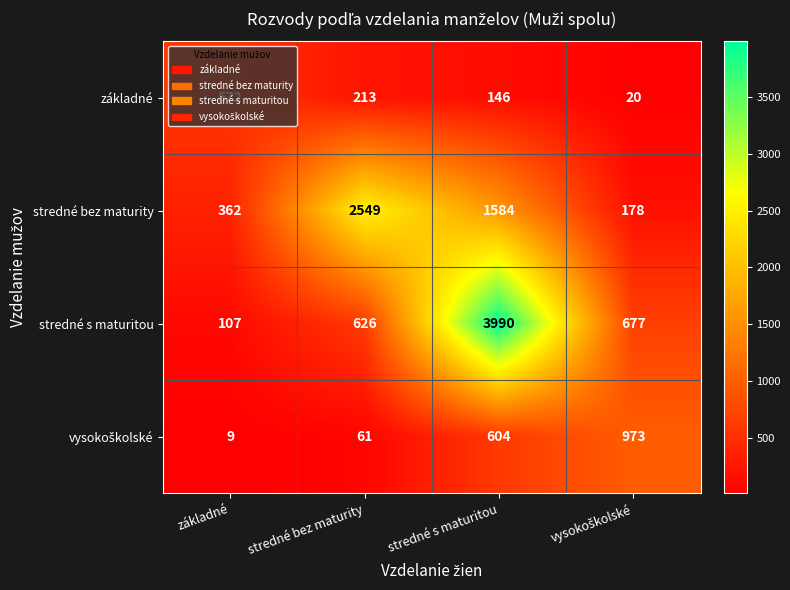

The stredné s maturitou series shows 44 at základné. True or false?

False